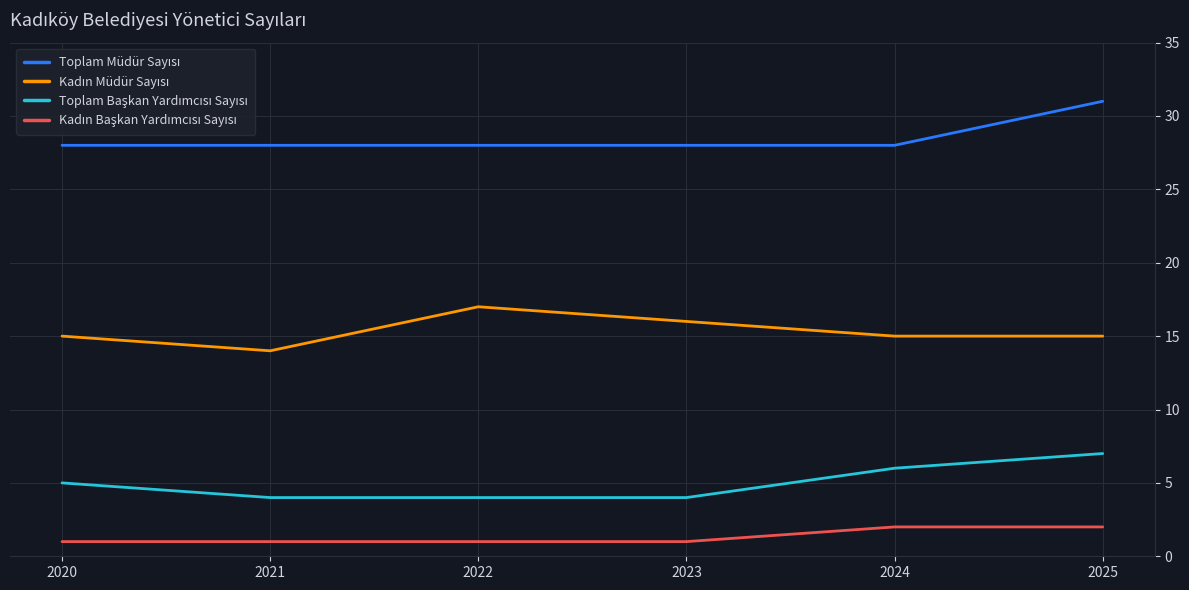

What is the total value across all series at 2025?

55